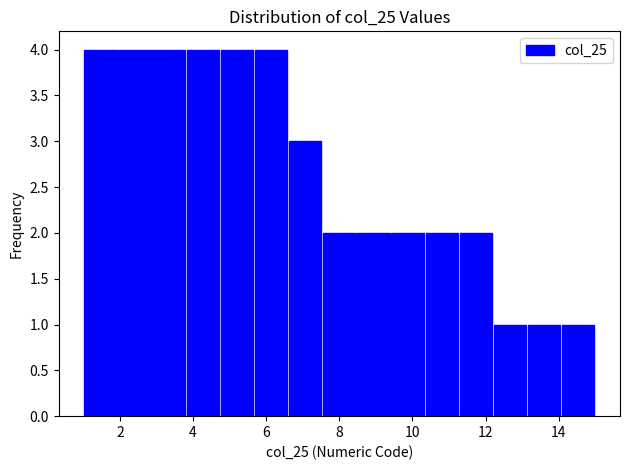

Reading left to right, transcribe this chart: for each bar, give the range it covers on the x-axis and its height. Neither the bar edges nor the heights are printed on the chart, so give them approximately, as read against the axes.

1.0 to 2.0: 4
2.0 to 2.8: 4
2.8 to 3.8: 4
3.8 to 4.8: 4
4.8 to 5.6: 4
5.6 to 6.6: 4
6.6 to 7.6: 3
7.6 to 8.4: 2
8.4 to 9.4: 2
9.4 to 10.4: 2
10.4 to 11.2: 2
11.2 to 12.2: 2
12.2 to 13.2: 1
13.2 to 14.0: 1
14.0 to 15.0: 1